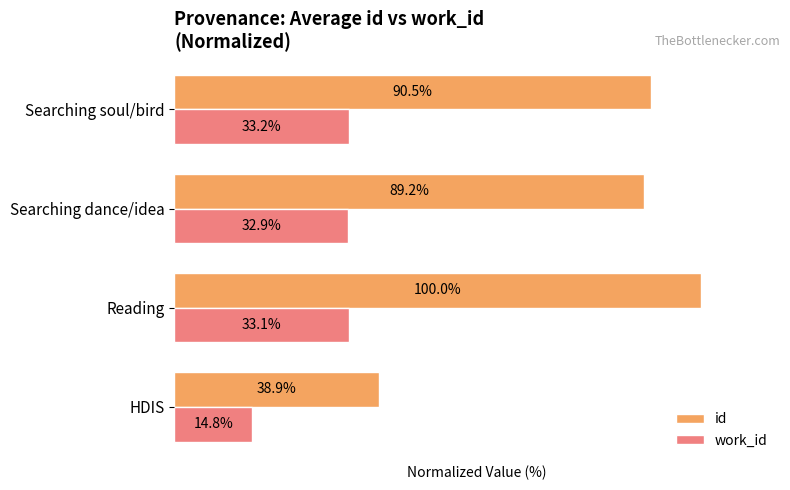

Rank the series at Reading from lowest to highest value.

work_id, id